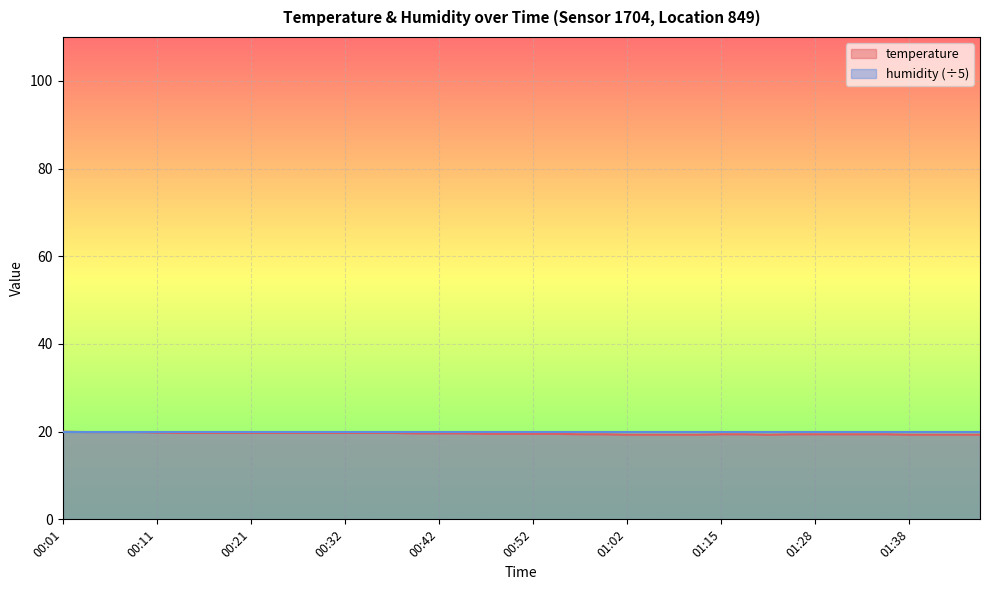

What is the value of the 10th point from the left?

19.7